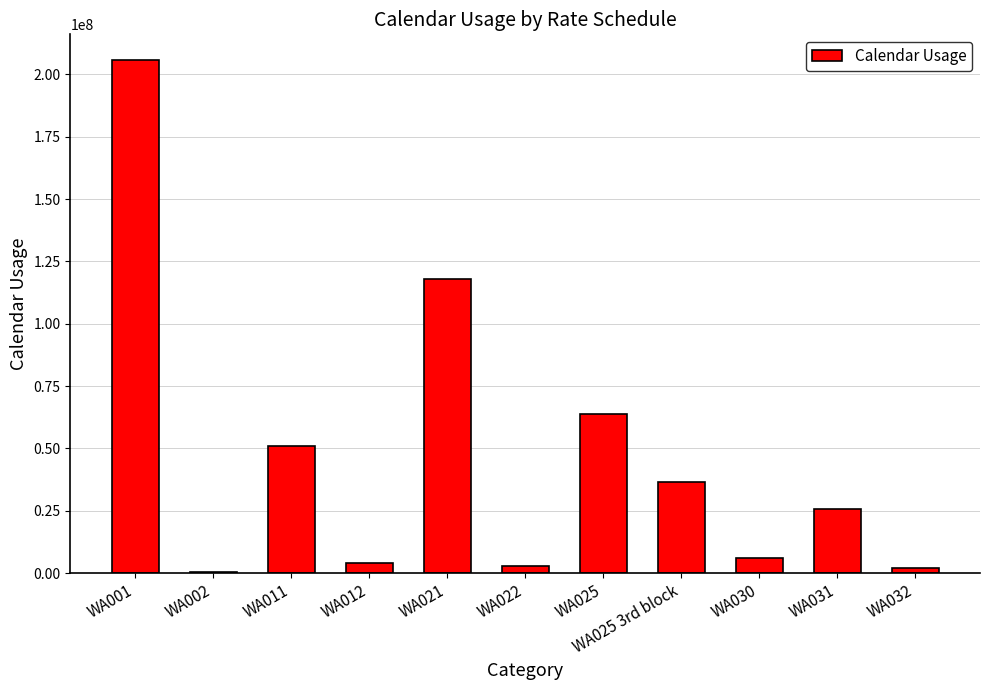

What is the average value?

46918079.9